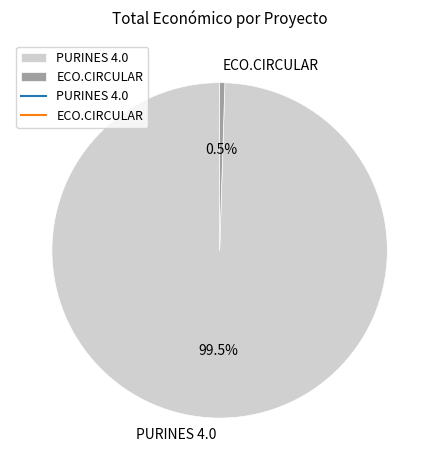

Is the sum of PURINES 4.0 and ECO.CIRCULAR greater than half?

Yes